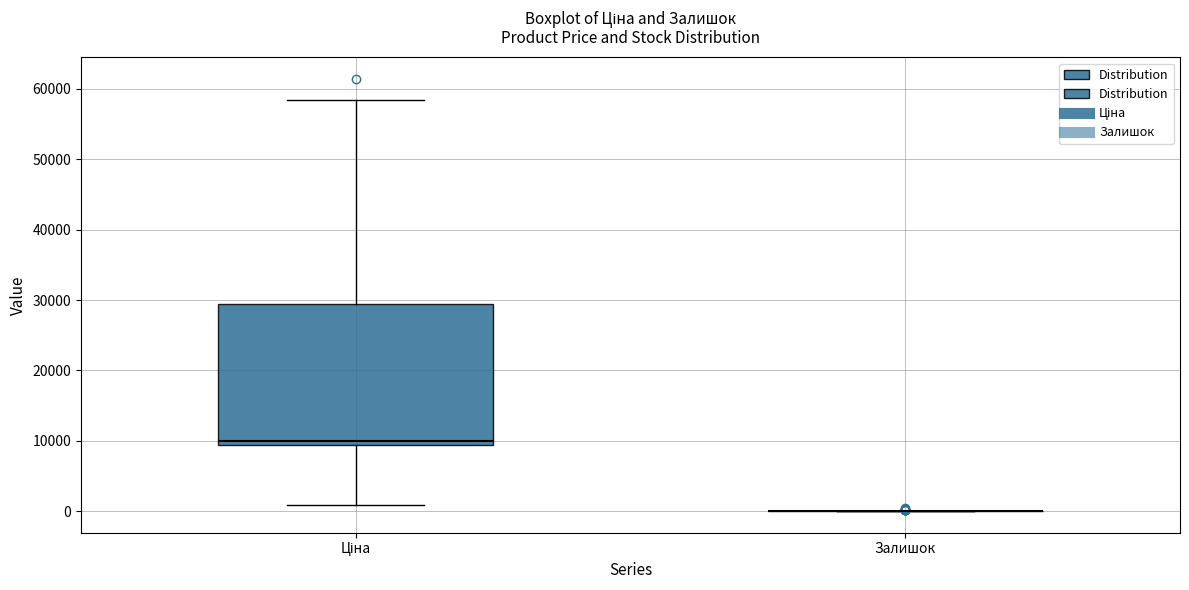

Comparing the boxes themselves (not the whiskers), which one is the tallest?

Ціна